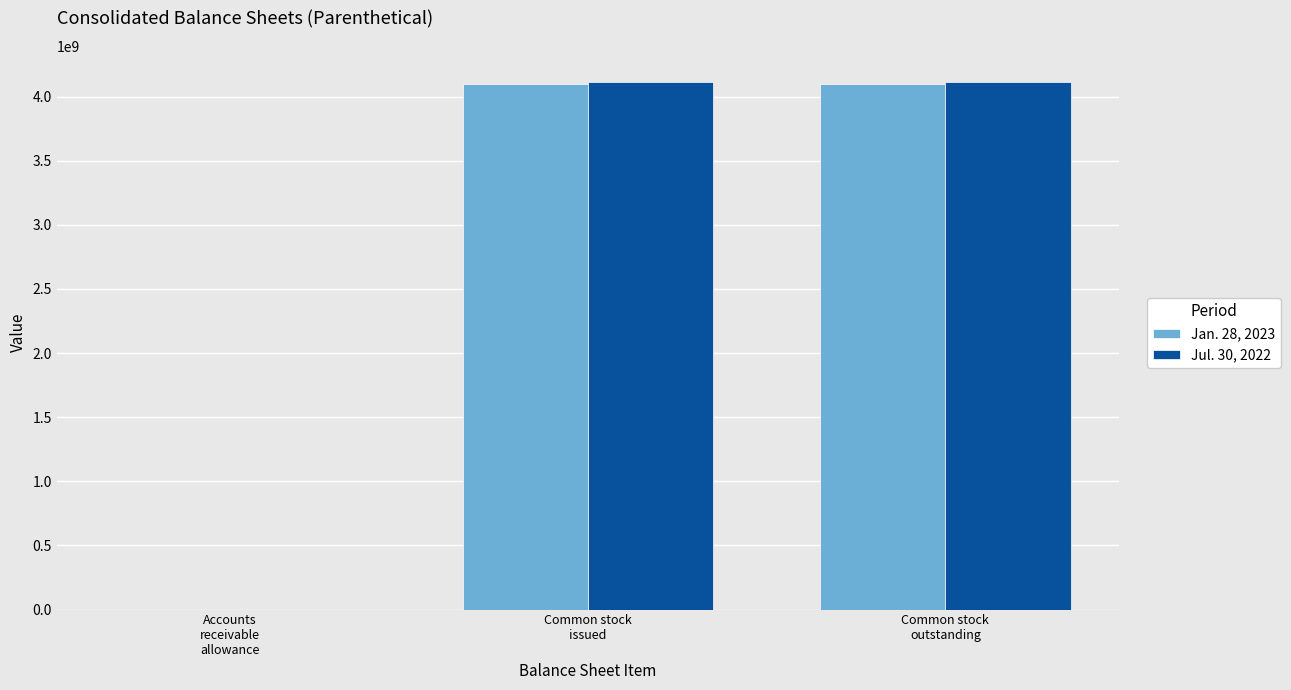

What is the maximum value shown in the chart?

4110000000